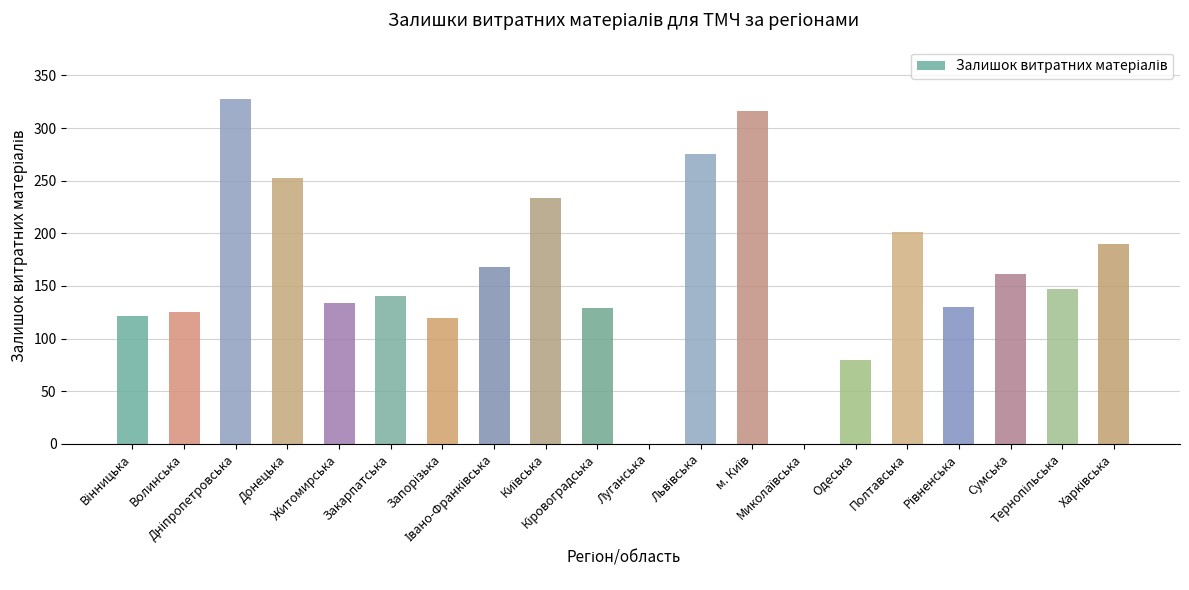

What is the maximum value shown in the chart?

328